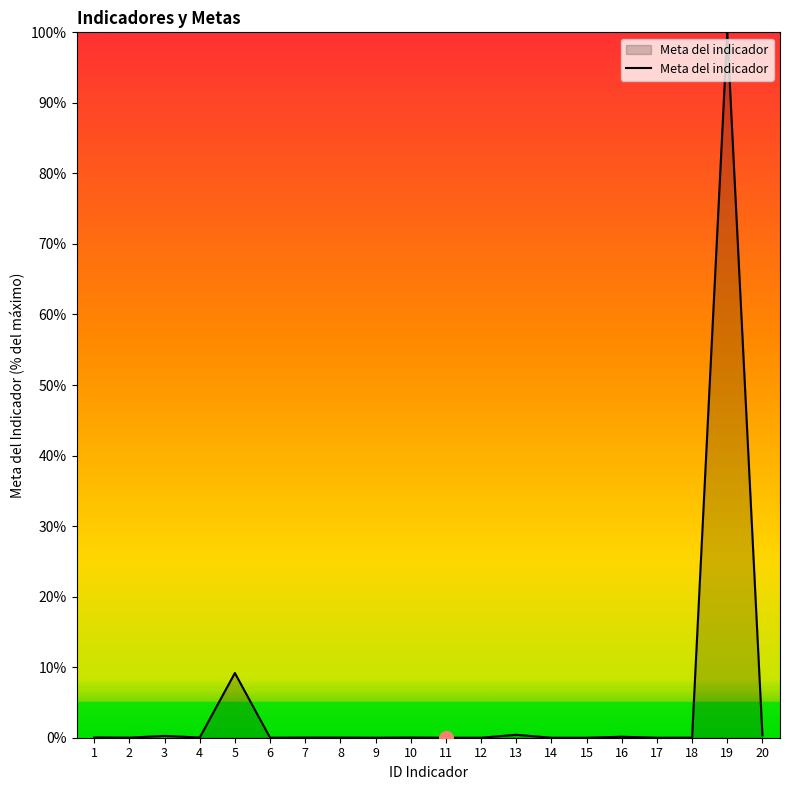

Does the chart display data point markers on the line(s)?

No